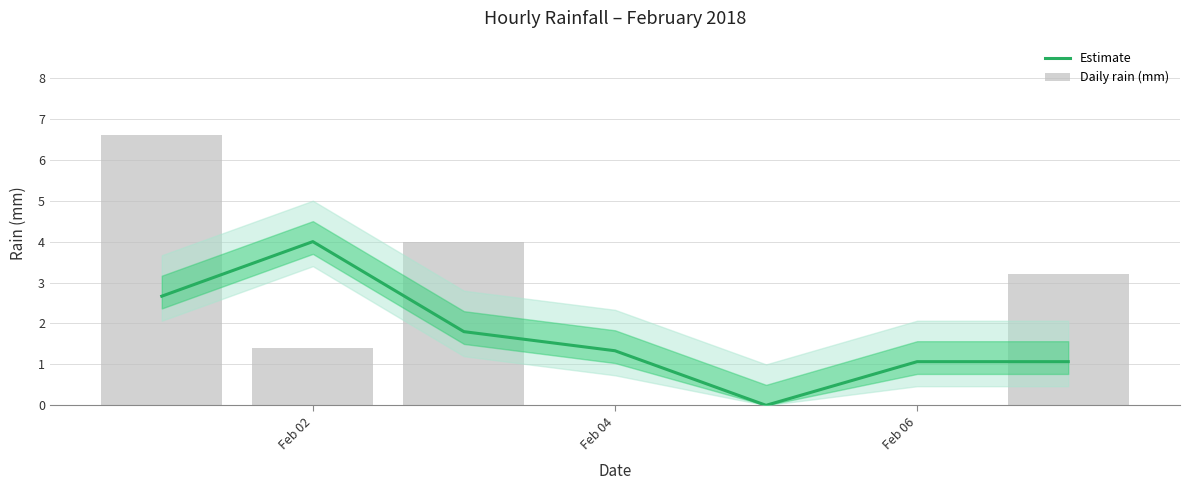

At how many categories does at least one series exceed 4?

1